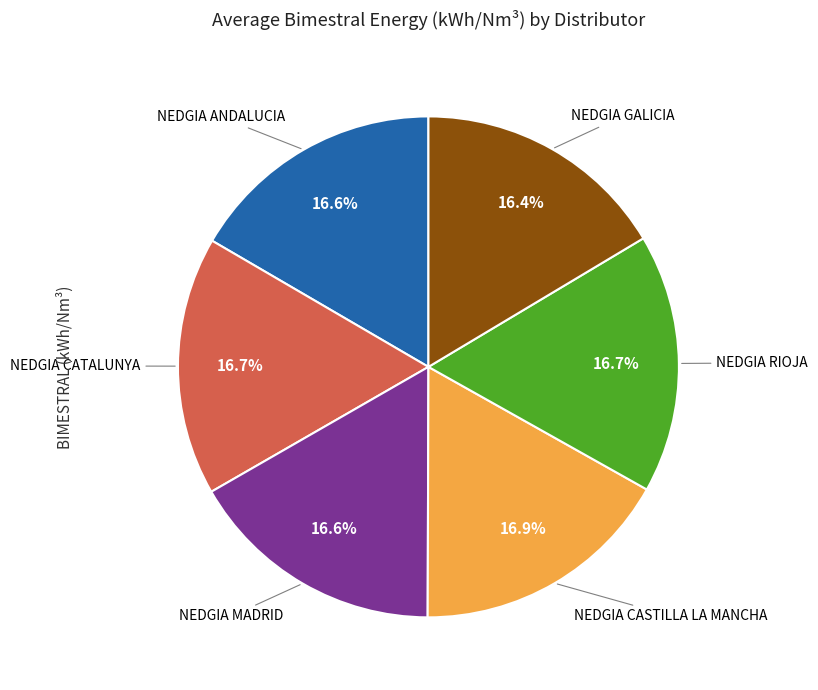

Is there a majority slice in this chart?

No